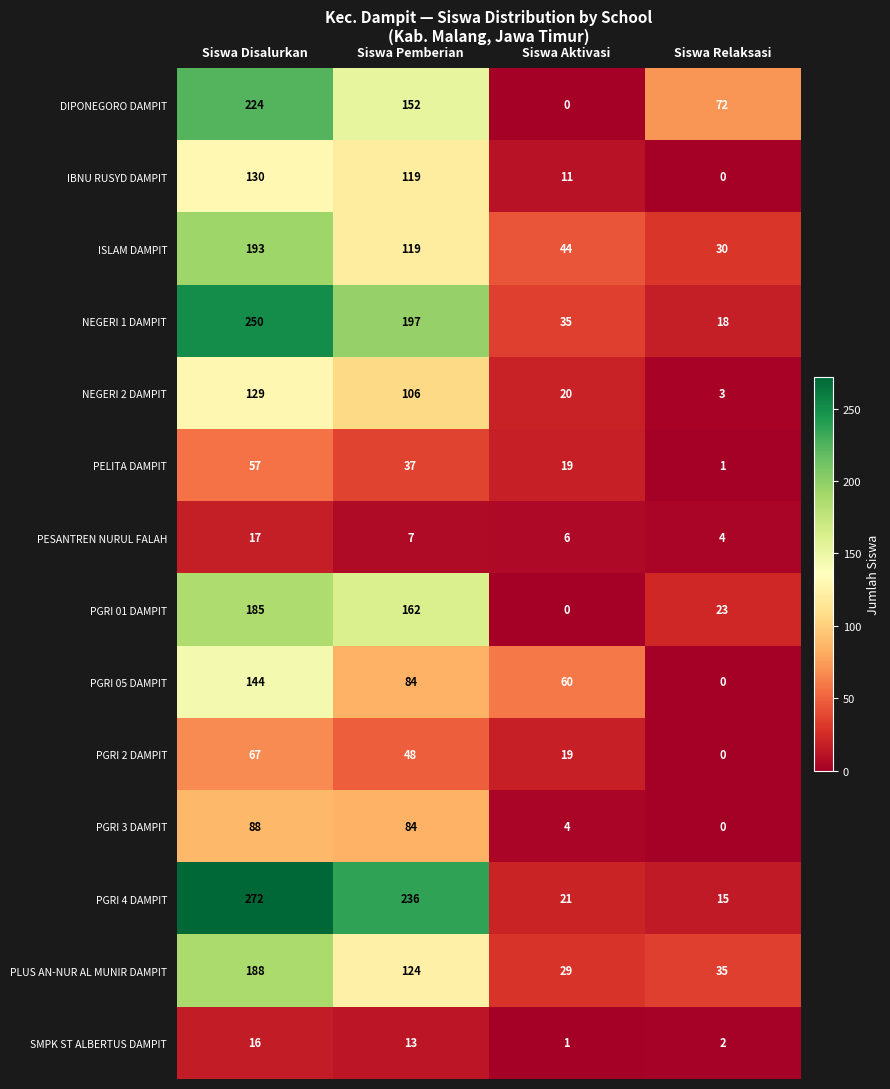

At which label is PGRI 01 DAMPIT closest to 92?

Siswa Relaksasi